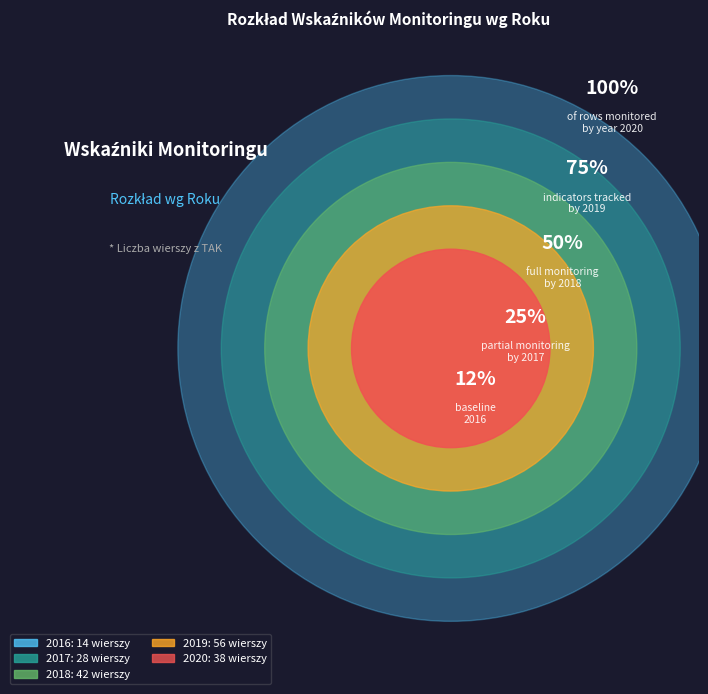

To the nearest percent, what is the average slice percentage?

20%